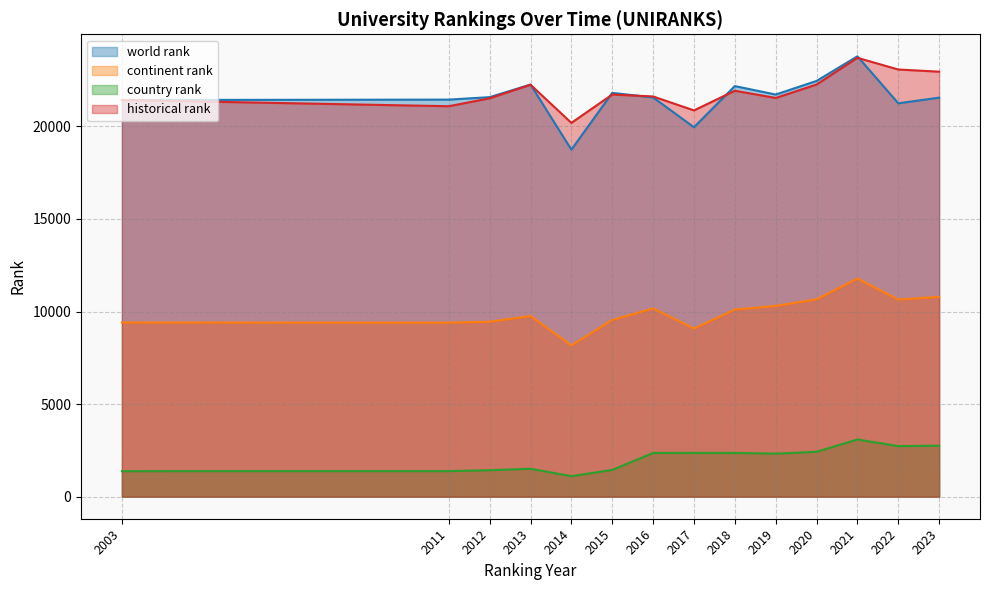

Reading left to right, extract all data points from this chart.

world rank: 2003=21425	2011=21447	2012=21580	2013=22260	2014=18744	2015=21811	2016=21564	2017=19955	2018=22178	2019=21721	2020=22456	2021=23786	2022=21248	2023=21553
continent rank: 2003=9407	2011=9401	2012=9451	2013=9761	2014=8170	2015=9546	2016=10171	2017=9082	2018=10107	2019=10305	2020=10662	2021=11781	2022=10647	2023=10793
country rank: 2003=1379	2011=1382	2012=1432	2013=1510	2014=1109	2015=1448	2016=2364	2017=2366	2018=2365	2019=2327	2020=2427	2021=3092	2022=2733	2023=2754
historical rank: 2003=21425	2011=21090	2012=21519	2013=22250	2014=20191	2015=21721	2016=21617	2017=20864	2018=21925	2019=21537	2020=22262	2021=23704	2022=23073	2023=22956